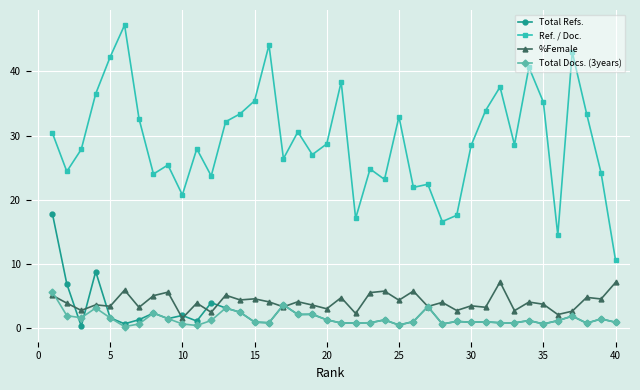

True or false: Total Docs. (3years) and Ref. / Doc. cross at least once.

False